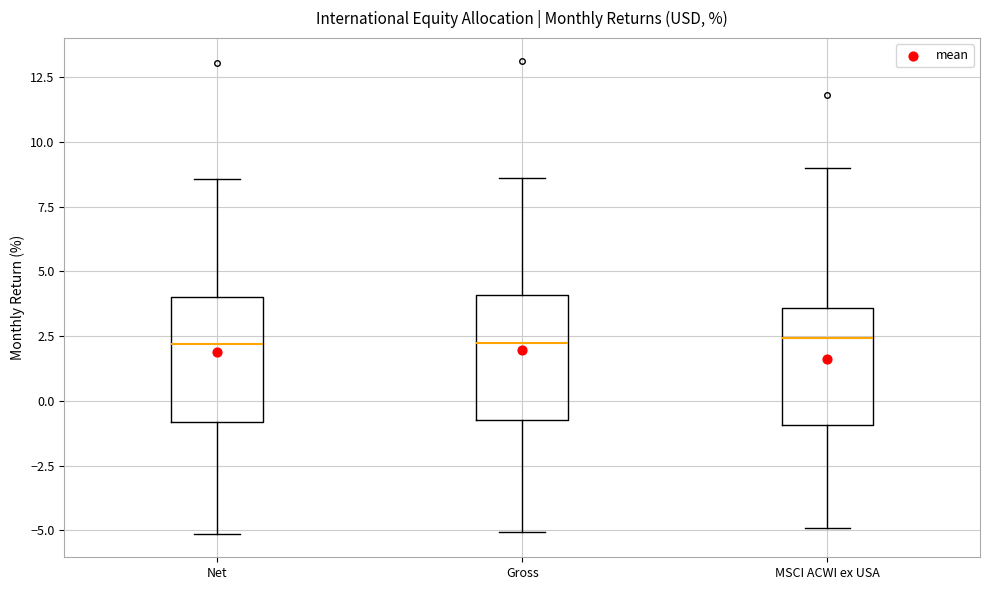

Where does the upper whisker of the box for MSCI ACWI ex USA end on the y-axis? The values are not printed on the chart, so give them approximately, as read against the axis.

9.0